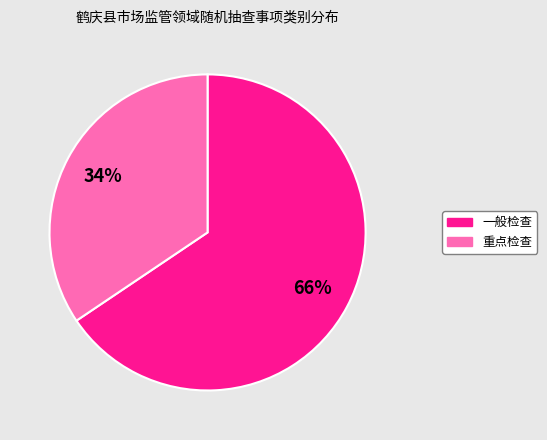

Count the number of slices in the pie.

2